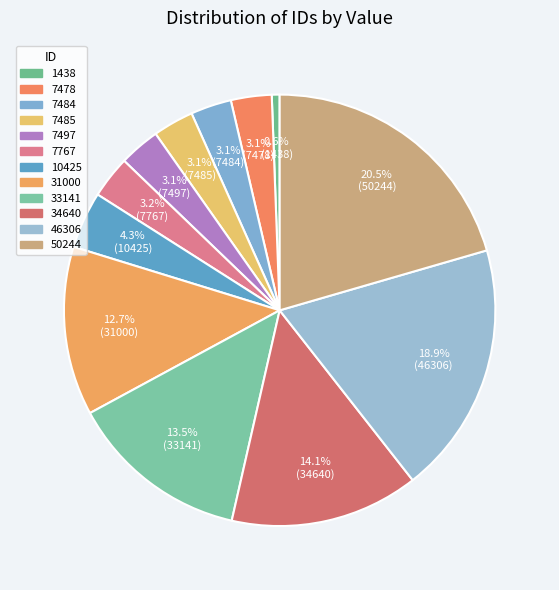

To the nearest percent, what is the combined percentage of 50244 and 10425?

25%